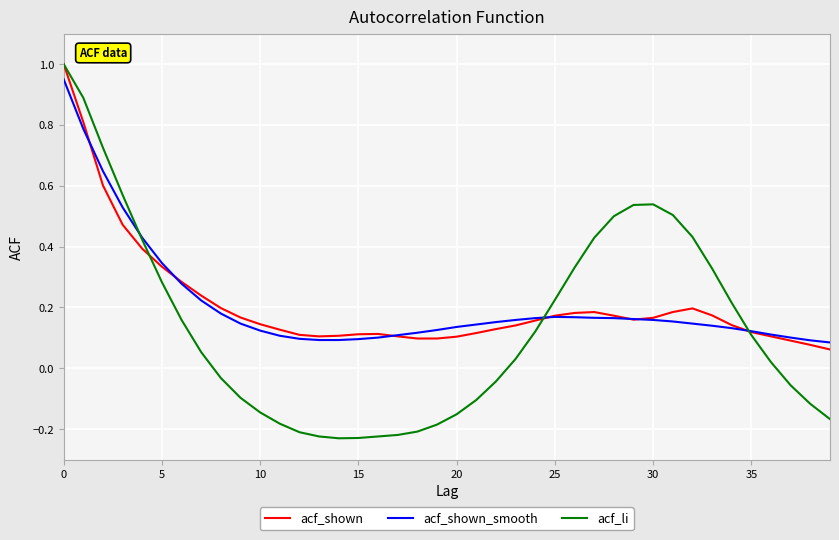

Which series has the widest spread of values?

acf_li